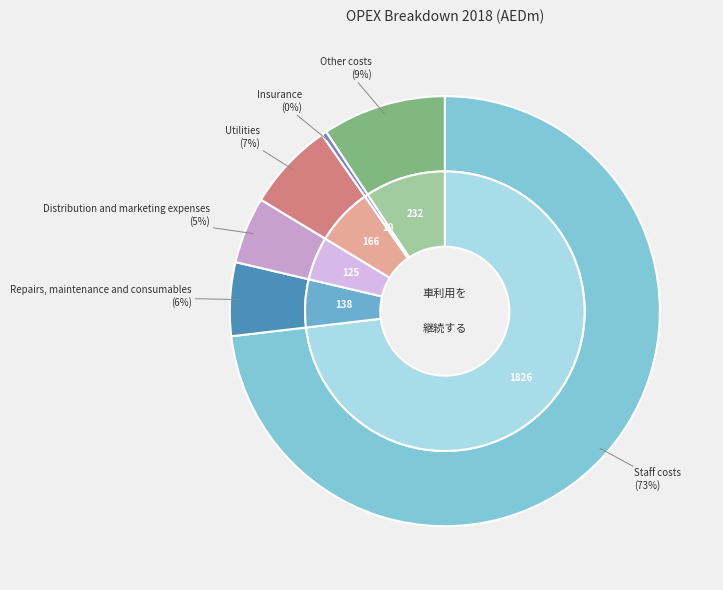

What portion of the pie excludes Staff costs?

26.9%